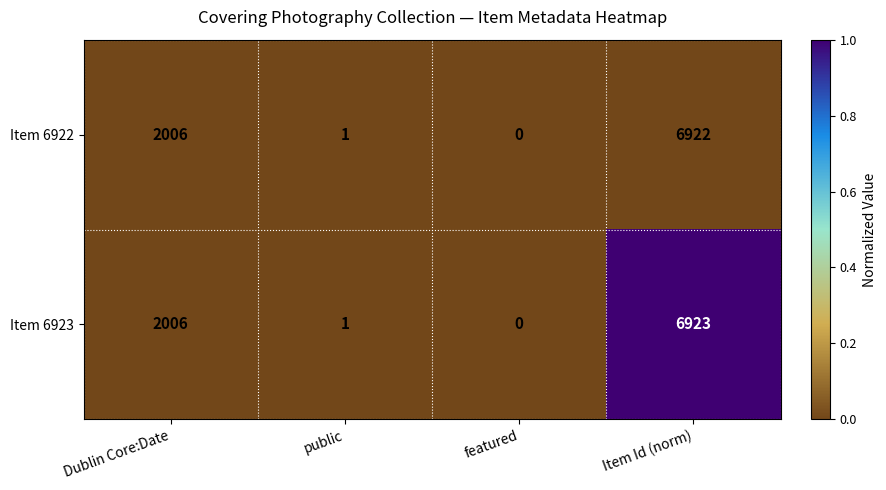

List the labels in order of Item 6922 value, largest first.

Item Id (norm), Dublin Core:Date, public, featured